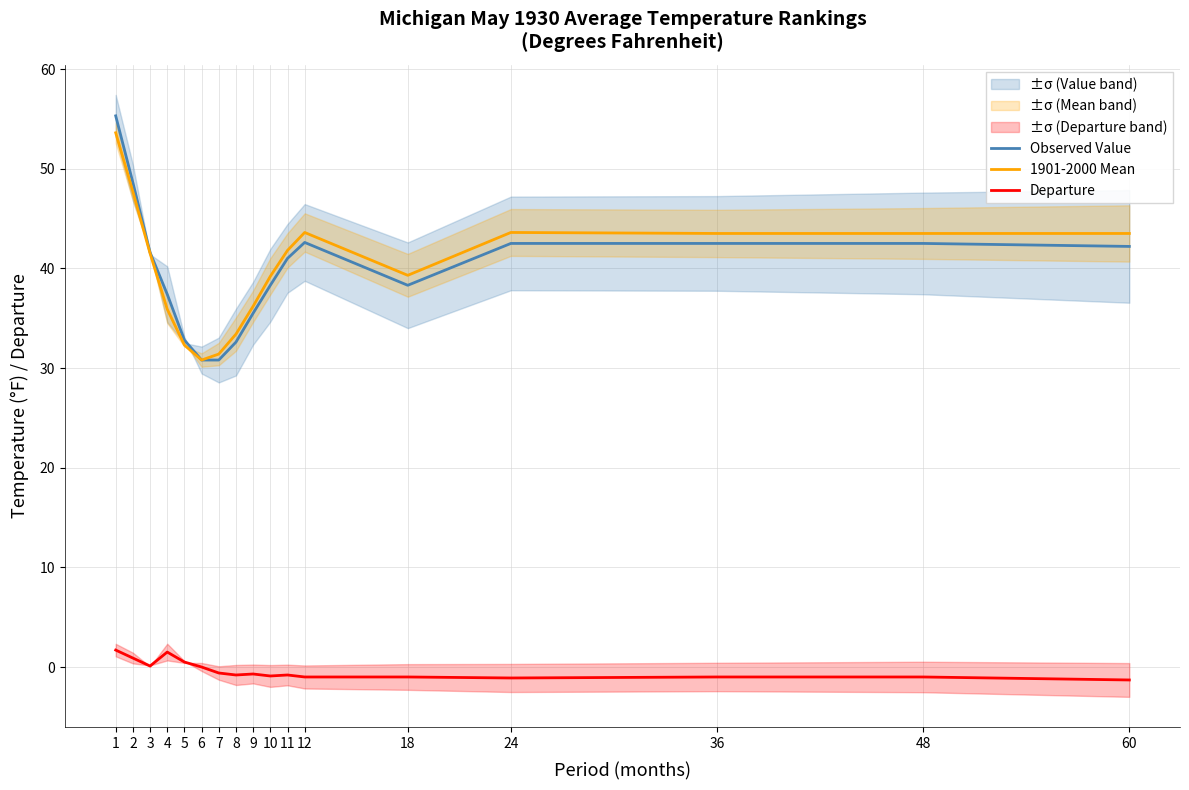

What is the spread (max minus min) of values at 4?

35.9